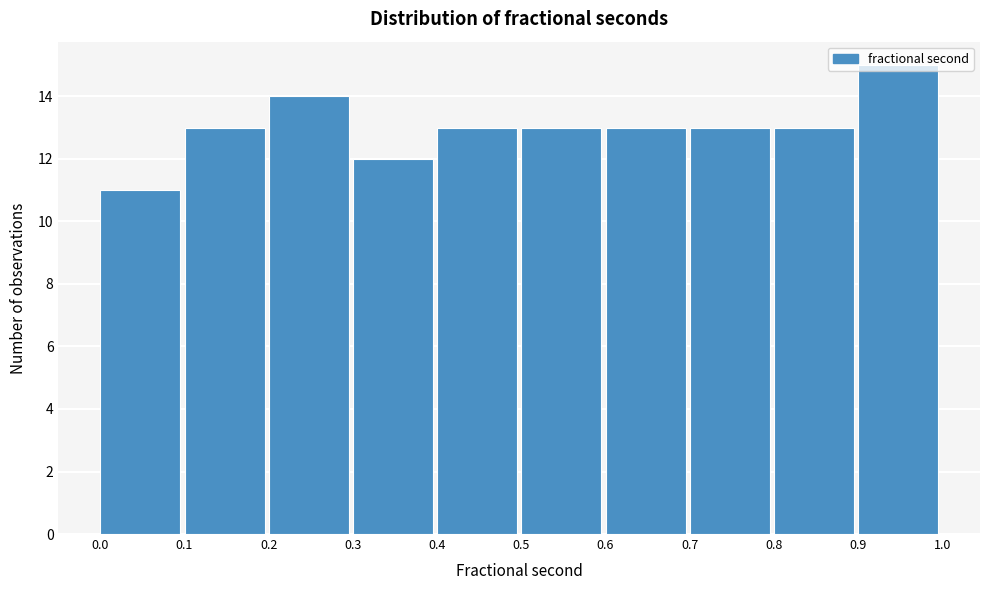

What is the height of the bar covering 0.9 to 1.0 on the x-axis? The values are not printed on the chart, so give them approximately, as read against the axis.

15